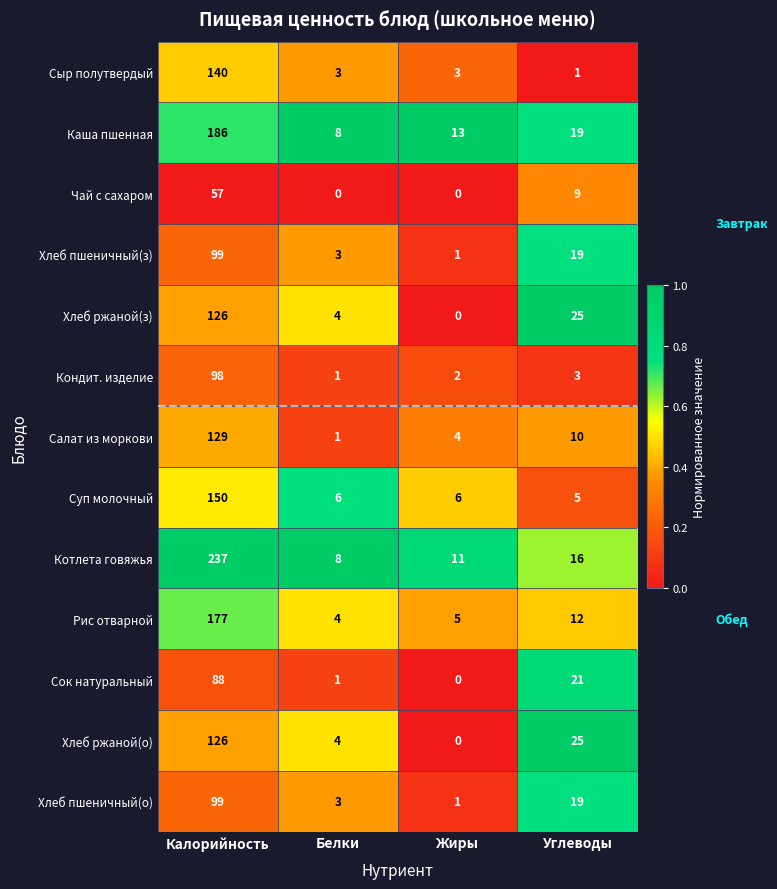

Which category has the highest value across all series?

Калорийность